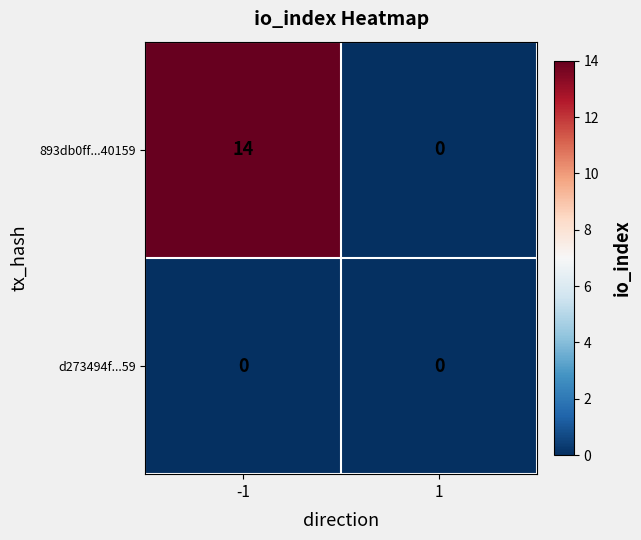

What is the average value of the 893db0ff...40159 series?

7